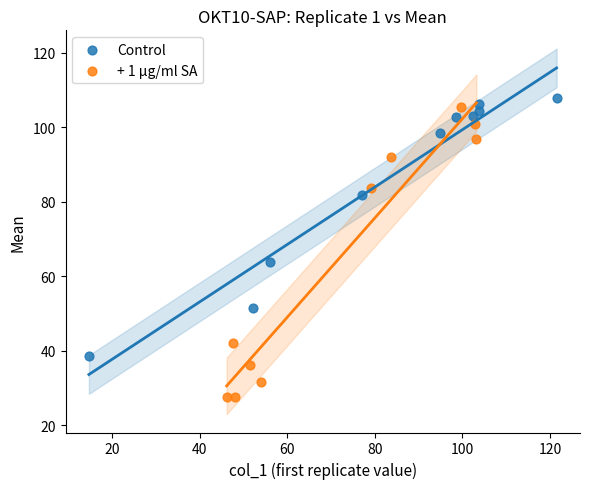

Which series has the largest Y range (max minus min)?

+ 1 µg/ml SA